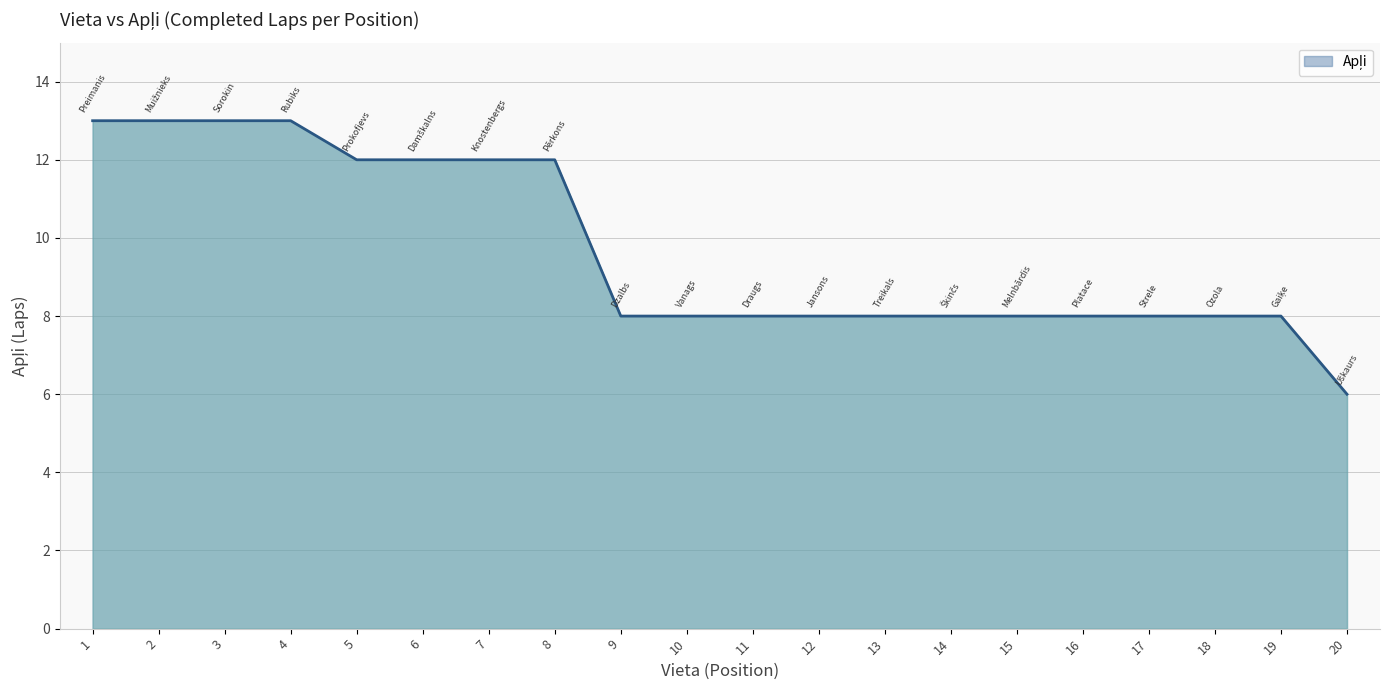

What is the smallest value displayed?

6